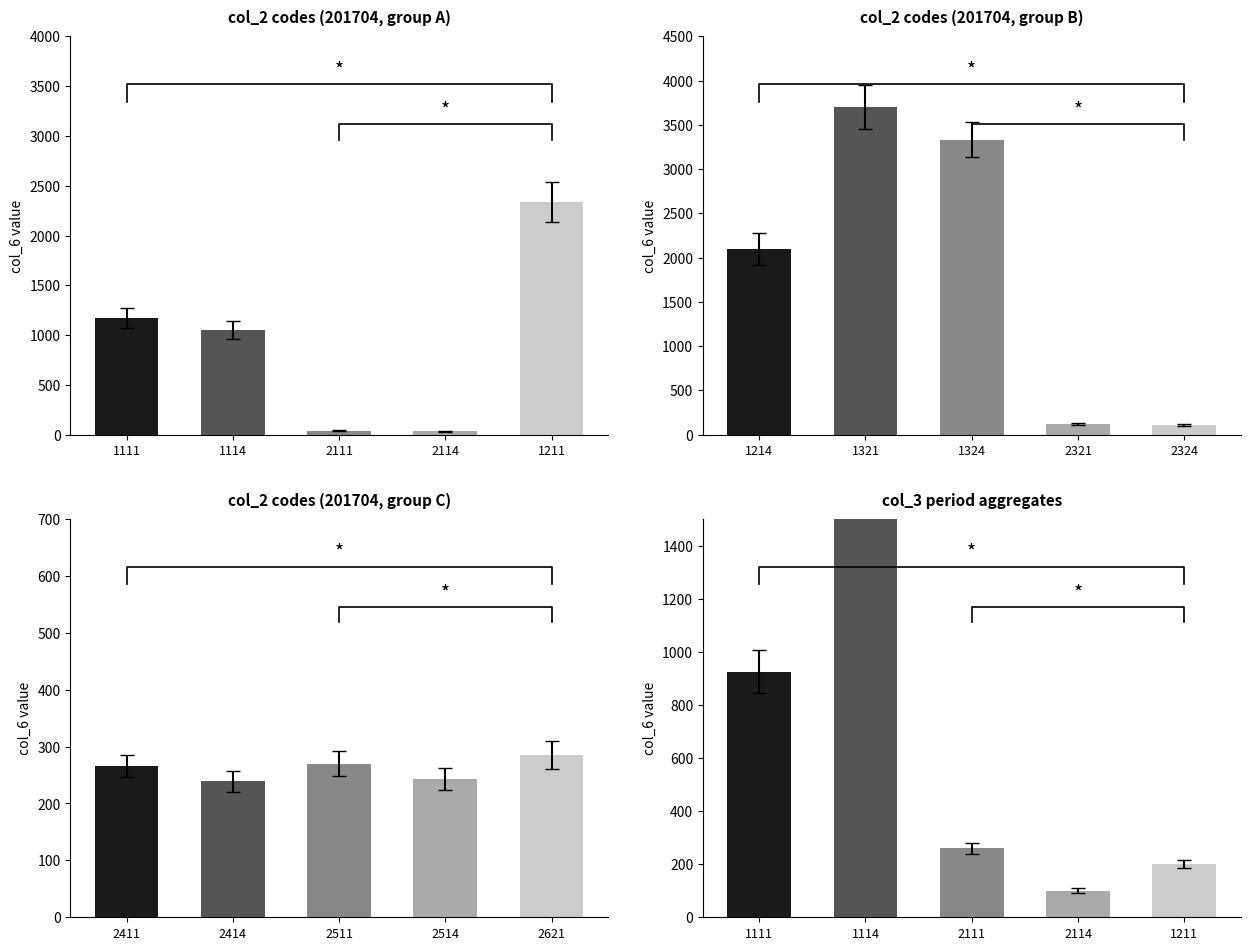

What position from the right is 1211?

1